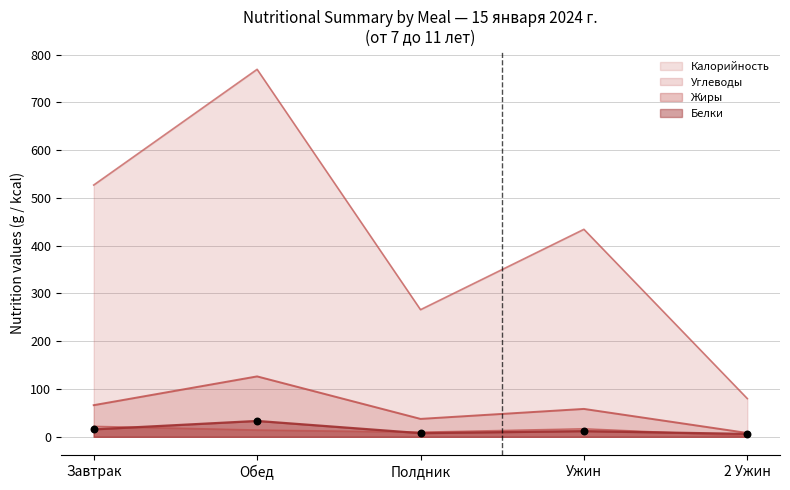

Is the value of Белки at Полдник greater than the value of Углеводы at Обед?

No